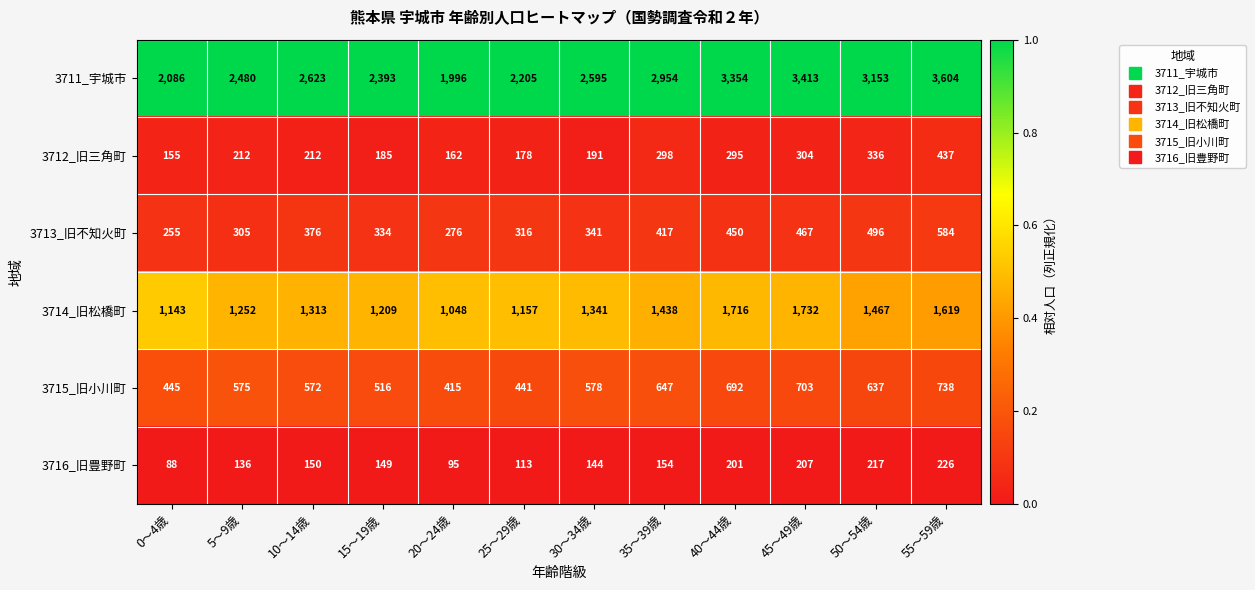

What is the difference between the highest and lowest values at 5～9歳?

2344